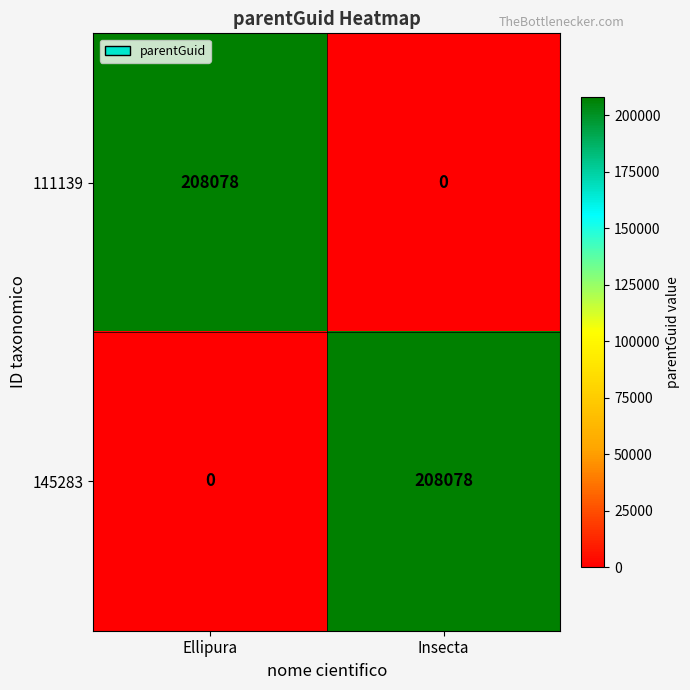

Is it true that 111139 equals 208078 at Ellipura?

True